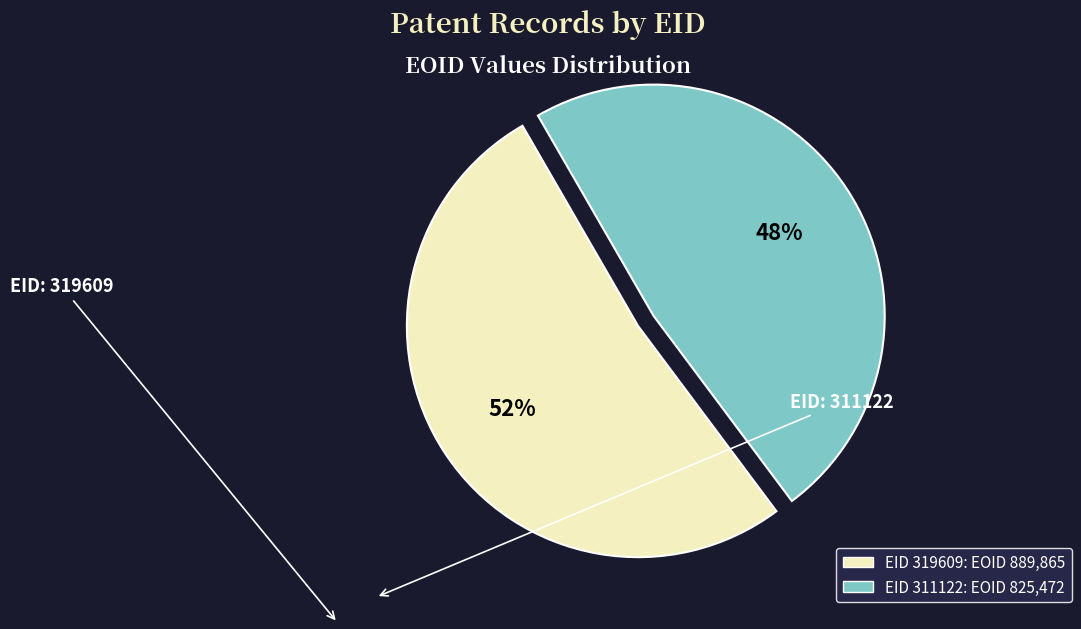

To the nearest percent, what is the difference between the largest and smallest slice percentages?

4%